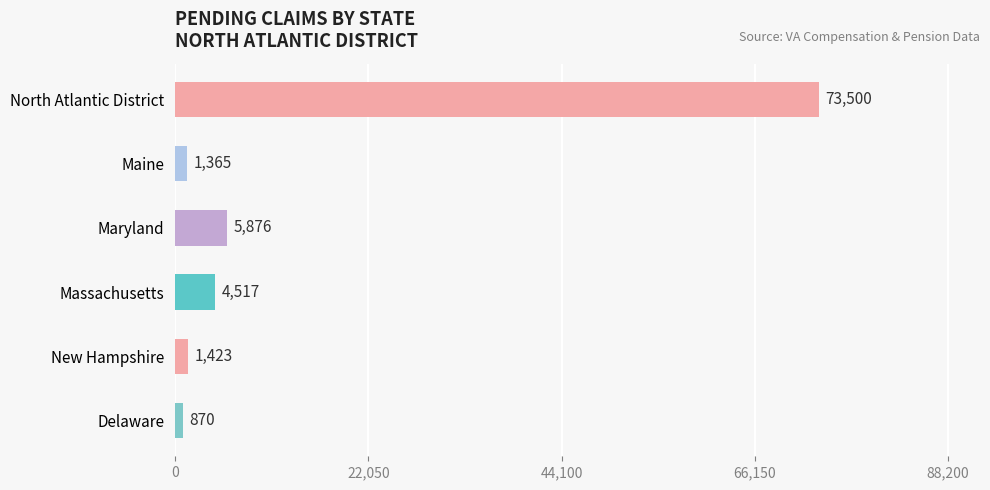

At which category does the chart reach its minimum across all series?

Delaware